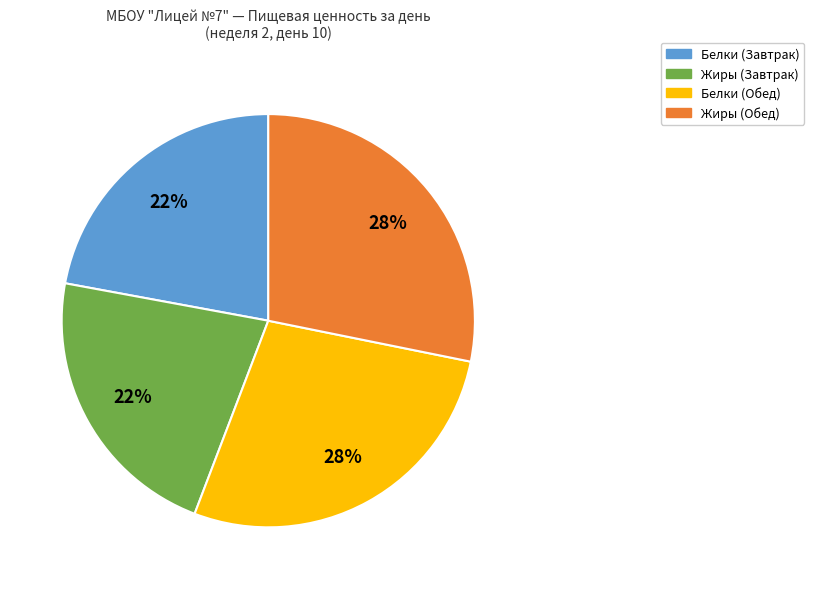

How many slices are in this pie chart?

4